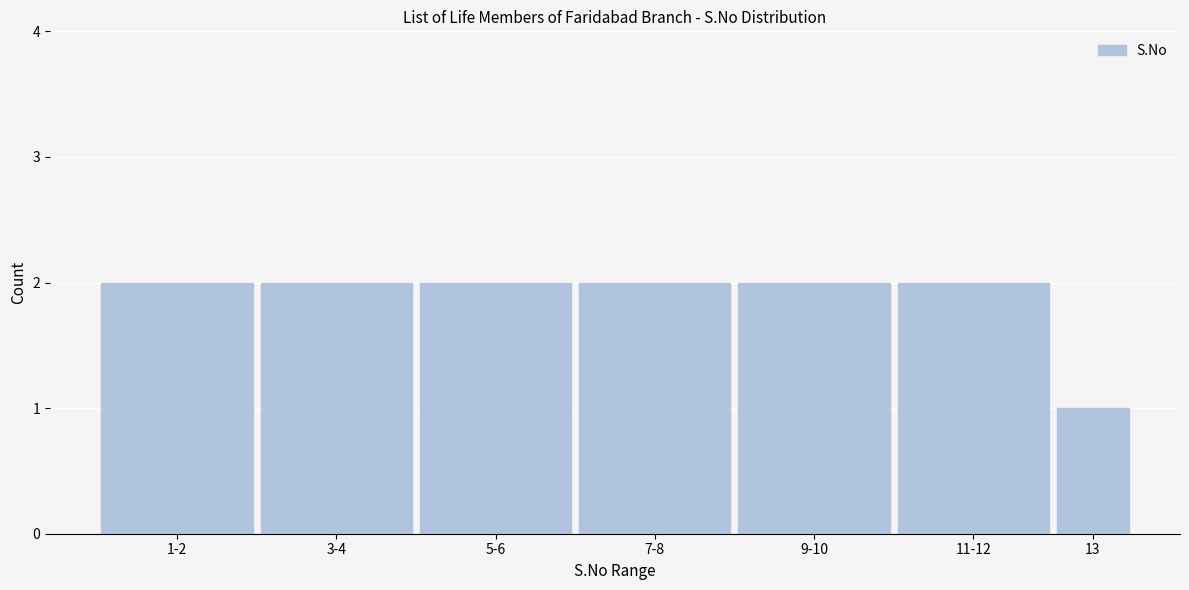

Reading right to left, what are all the values shown in this chart?

13=1	11-12=2	9-10=2	7-8=2	5-6=2	3-4=2	1-2=2